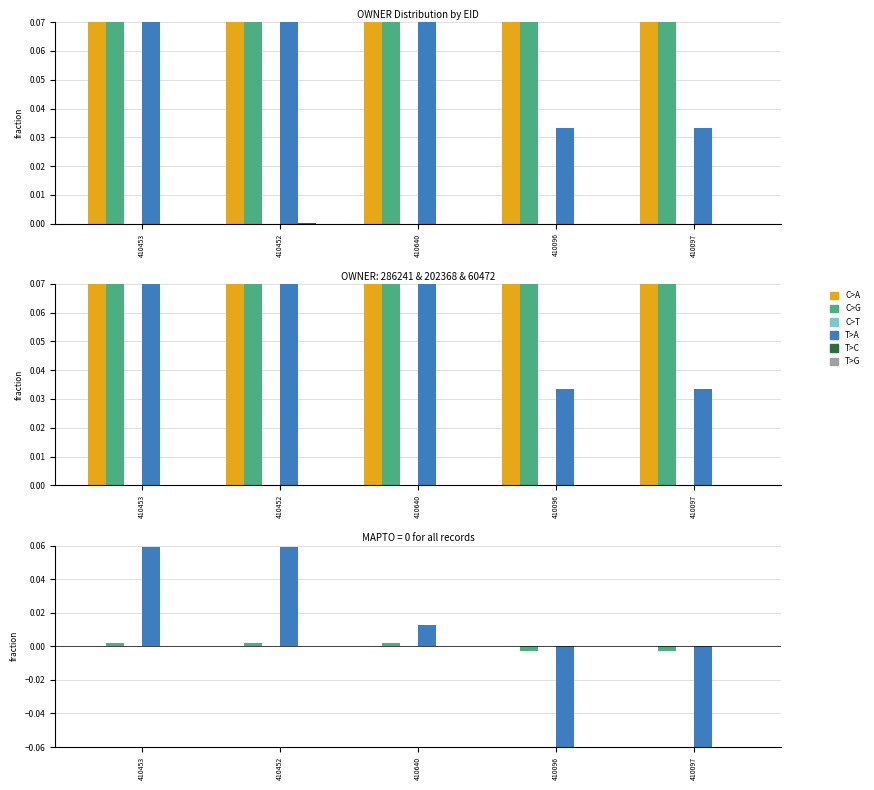

The T>A series shows 0.1 at 410452. True or false?

True